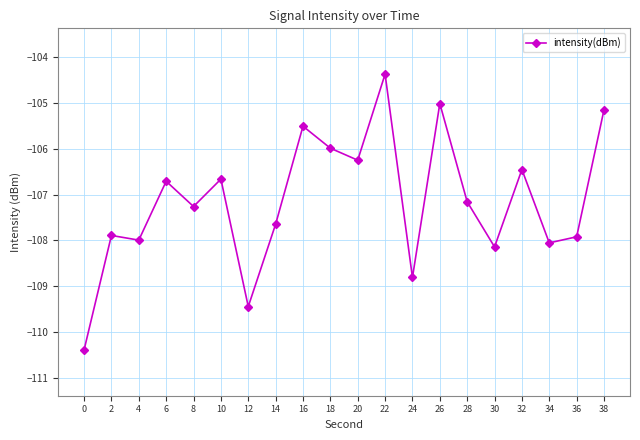

What is the greatest value displayed?

-104.4